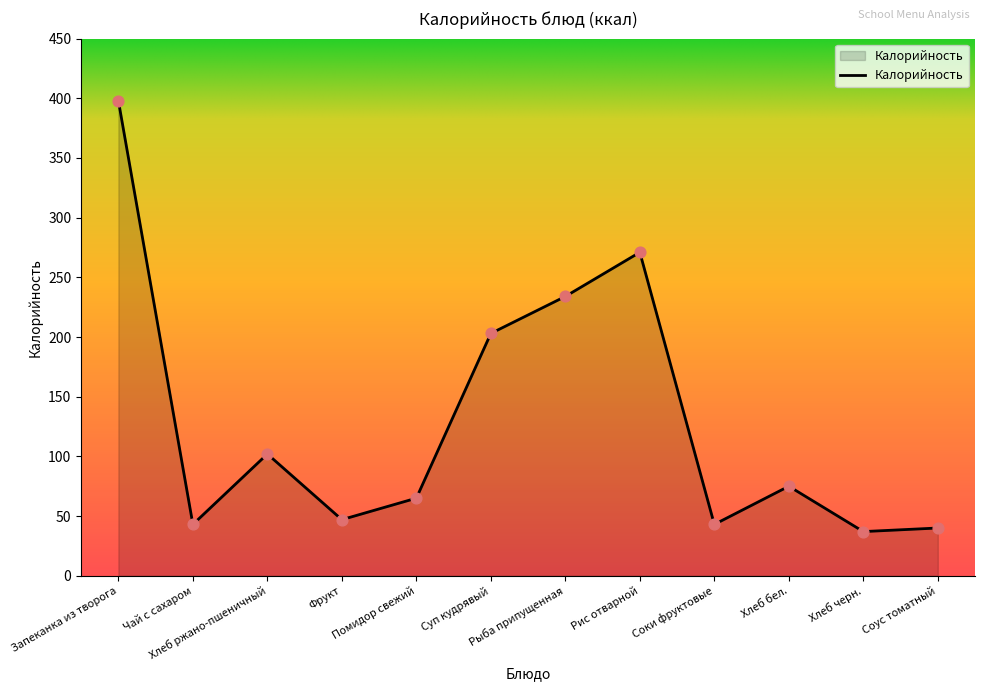

Which has a higher value, Рыба припущенная or Хлеб черн.?

Рыба припущенная